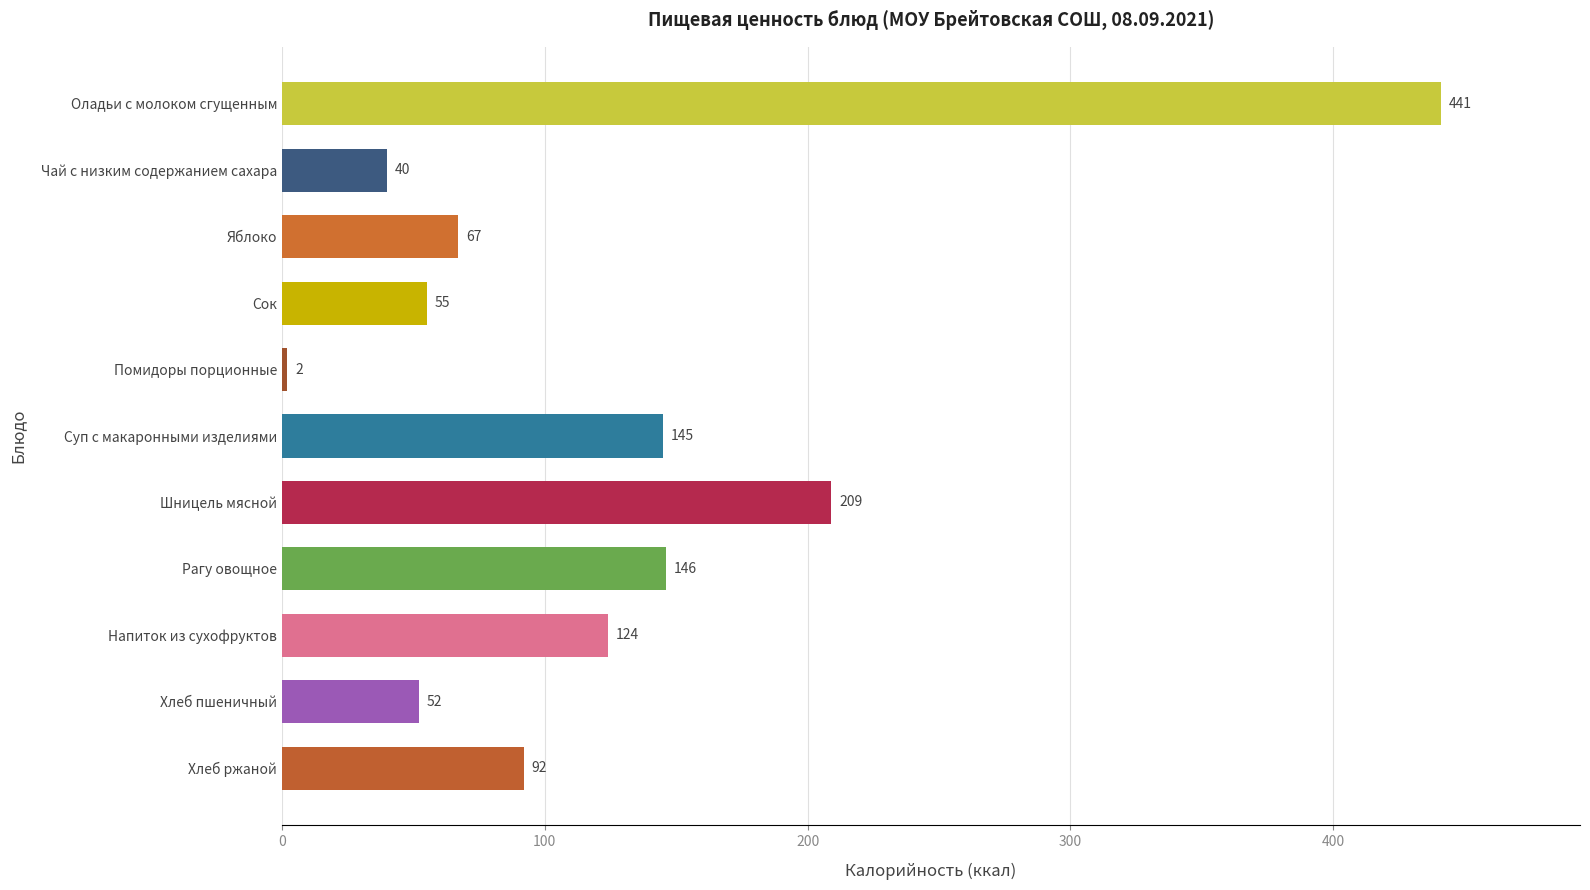

Which label corresponds to the smallest value in the chart?

Помидоры порционные